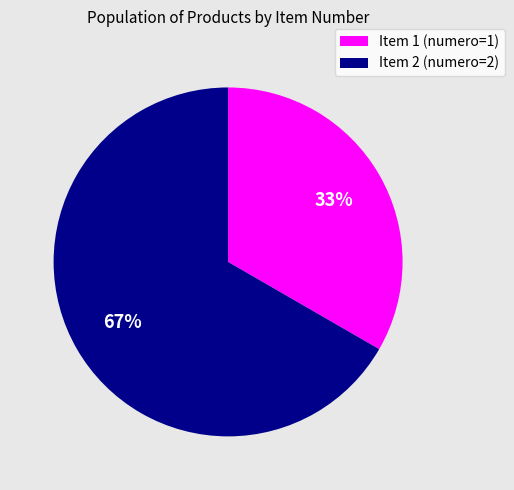

How many slices are in this pie chart?

2